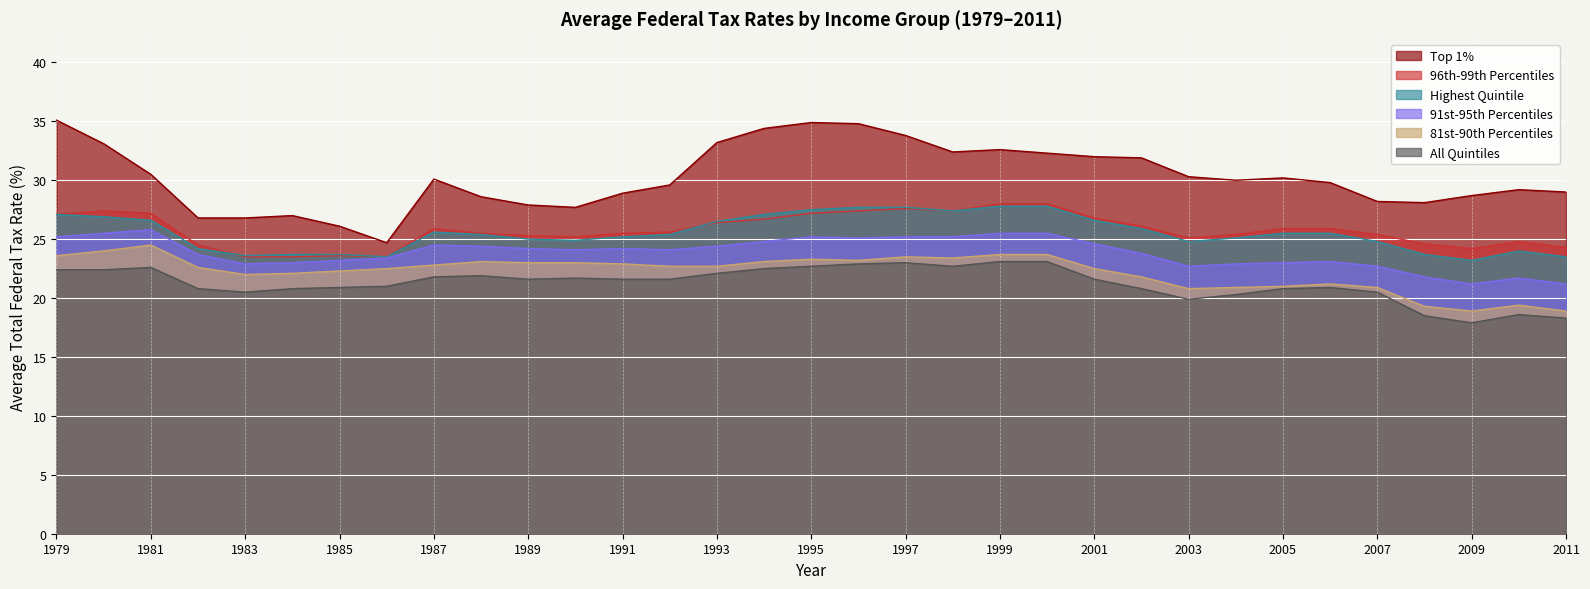

Which has a higher value, 2010 or 1996?

1996